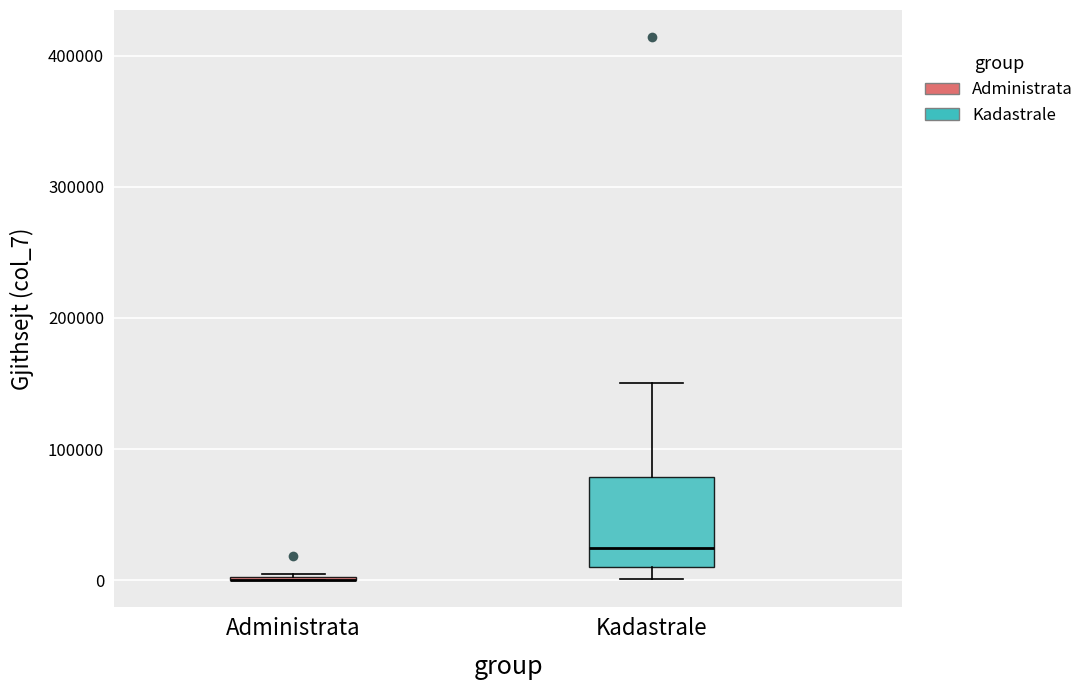

Where does the median line of the box for Kadastrale sit on the y-axis? The values are not printed on the chart, so give them approximately, as read against the axis.

20000